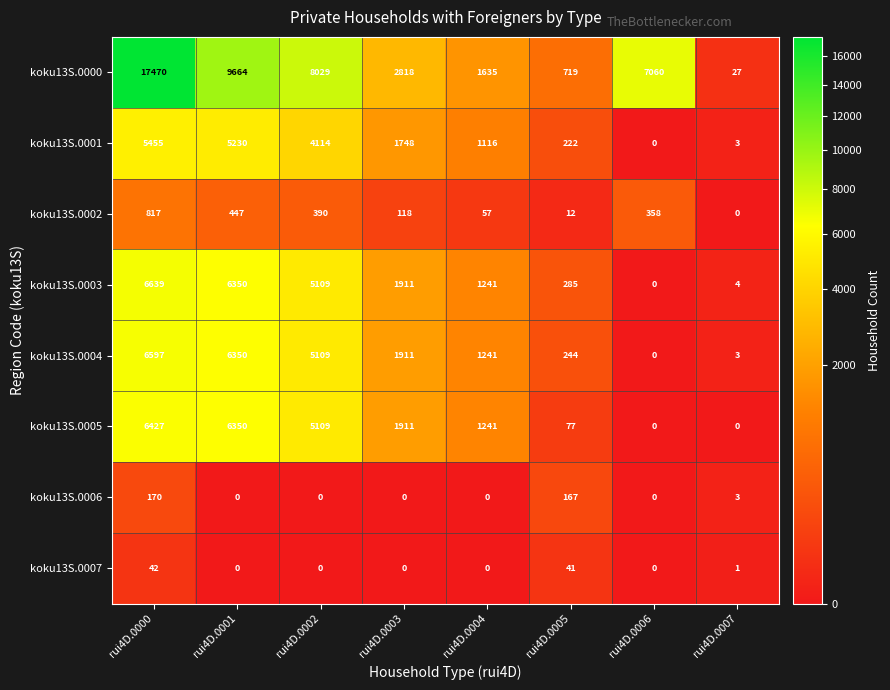

List the series in order of their peak value, lowest first.

koku13S.0007, koku13S.0006, koku13S.0002, koku13S.0001, koku13S.0005, koku13S.0004, koku13S.0003, koku13S.0000